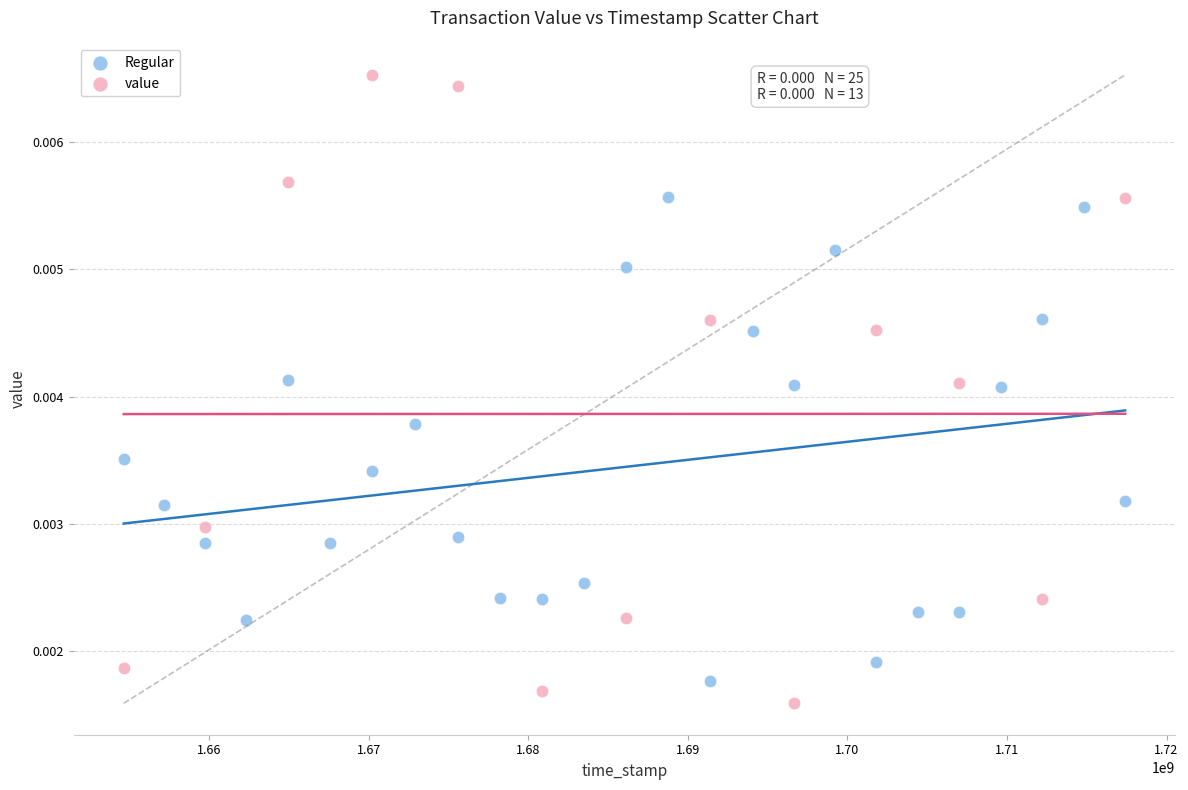

Which series reaches the maximum Y coordinate?

value